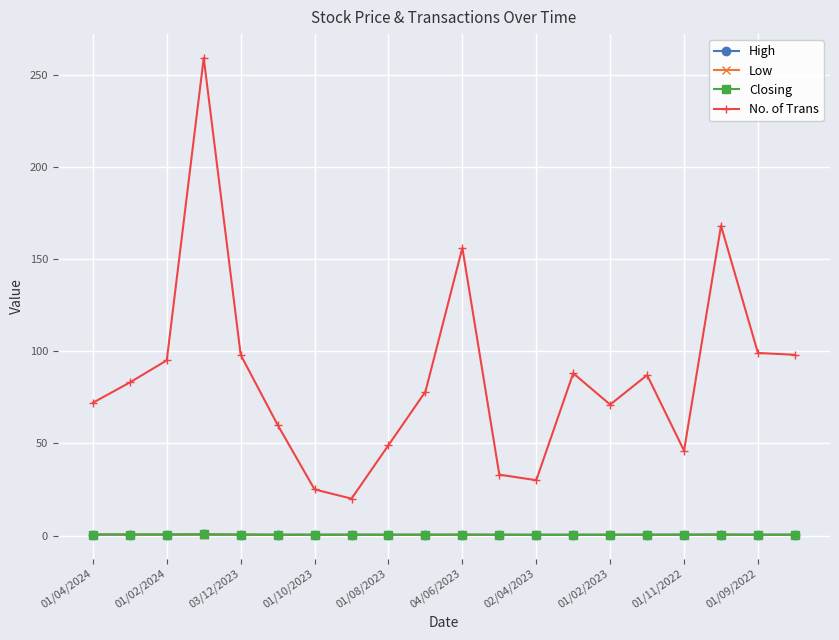

Which series has the largest total across all categories?

No. of Trans